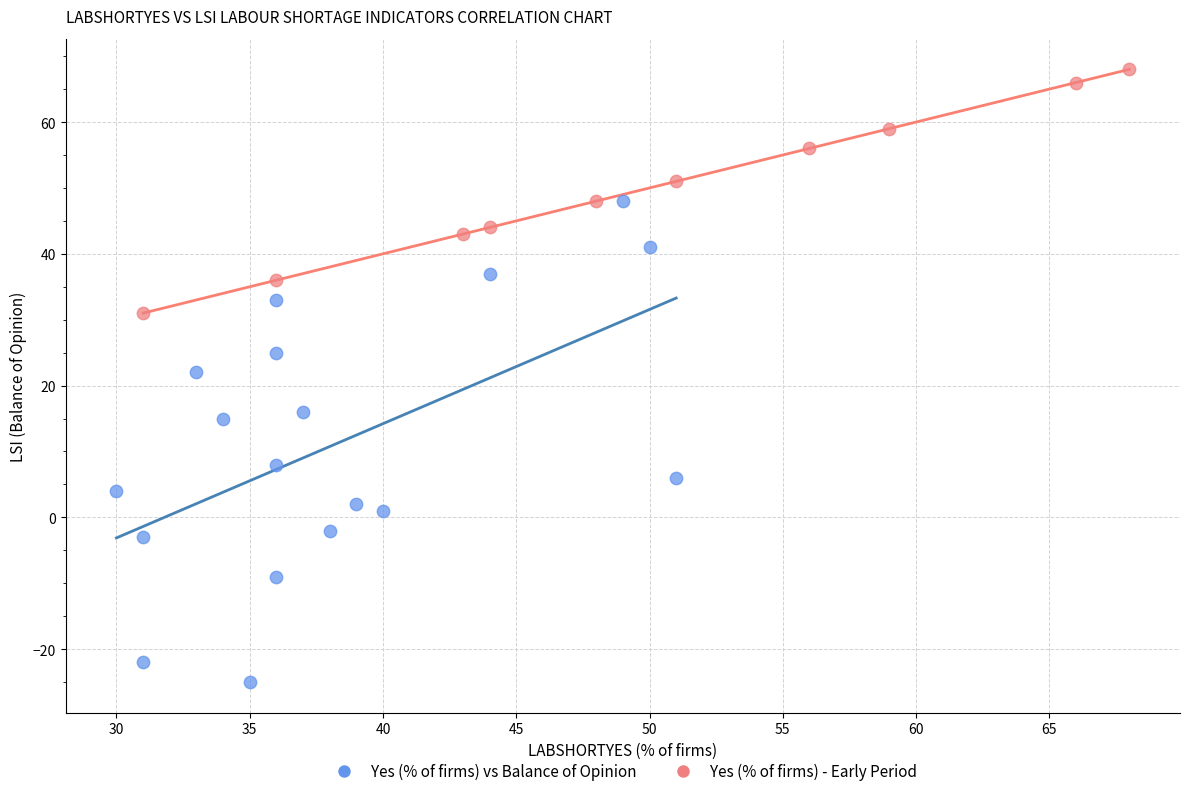

Which series contains the lowest Y value?

Yes (% of firms) vs Balance of Opinion